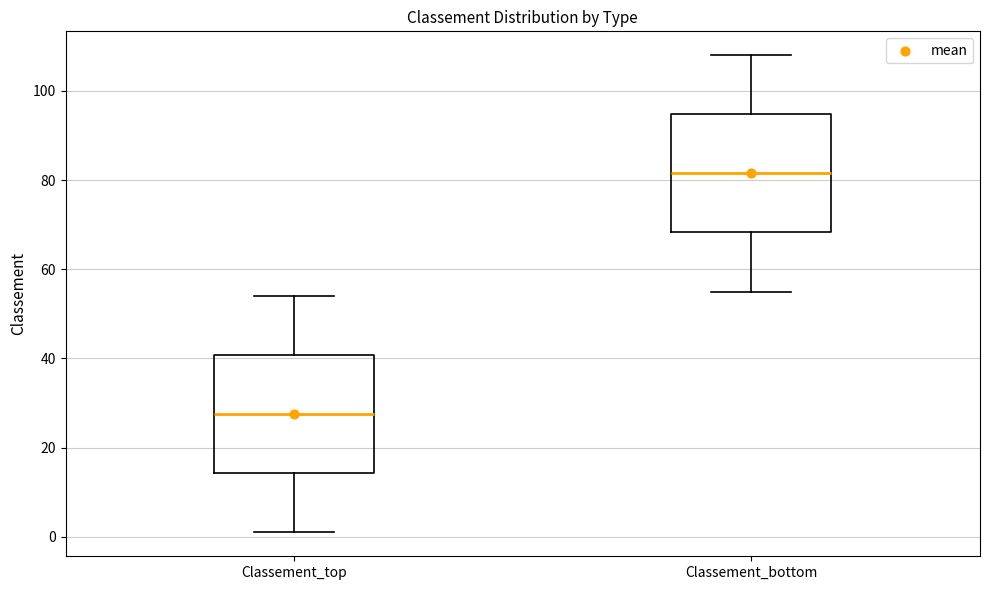

Where does the median line of the box for Classement_bottom sit on the y-axis? The values are not printed on the chart, so give them approximately, as read against the axis.

82